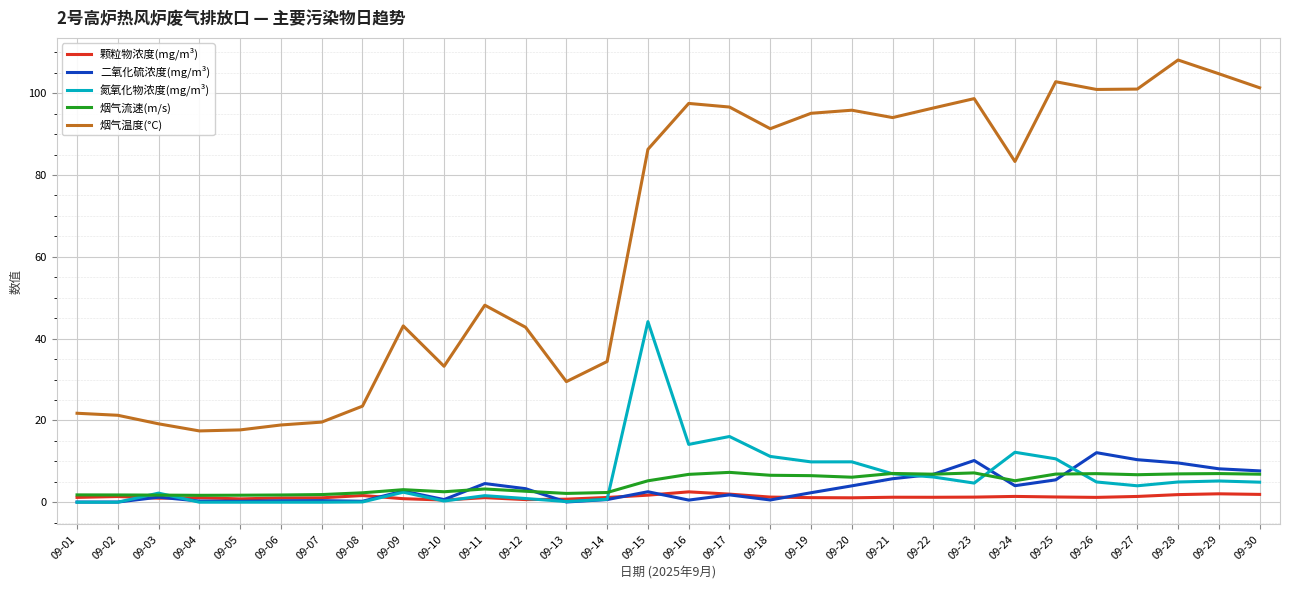

List the series in order of their peak value, highest first.

烟气温度(°C), 氮氧化物浓度(mg/m³), 二氧化硫浓度(mg/m³), 烟气流速(m/s), 颗粒物浓度(mg/m³)